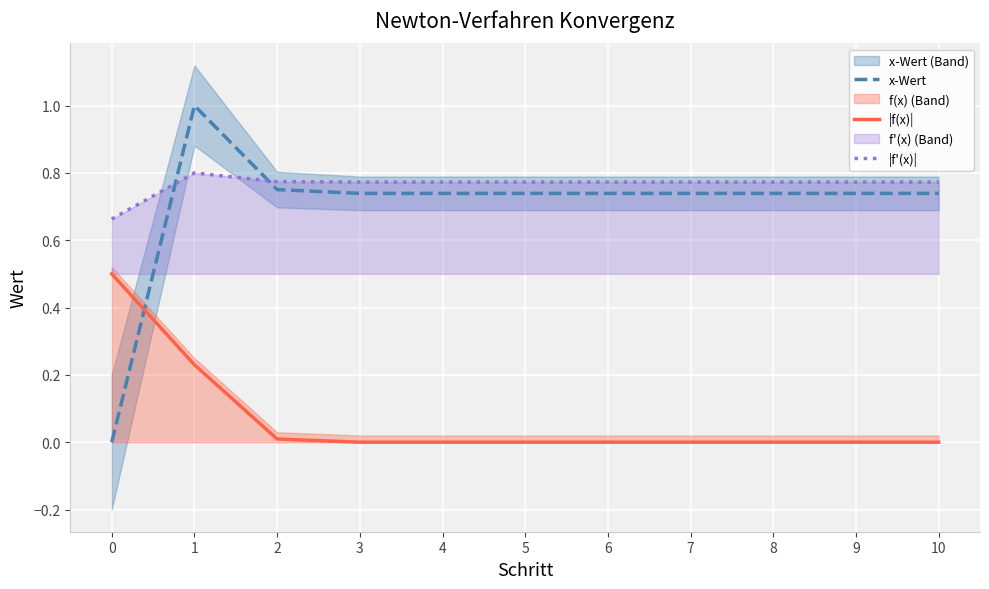

Which series has the widest spread of values?

x-Wert